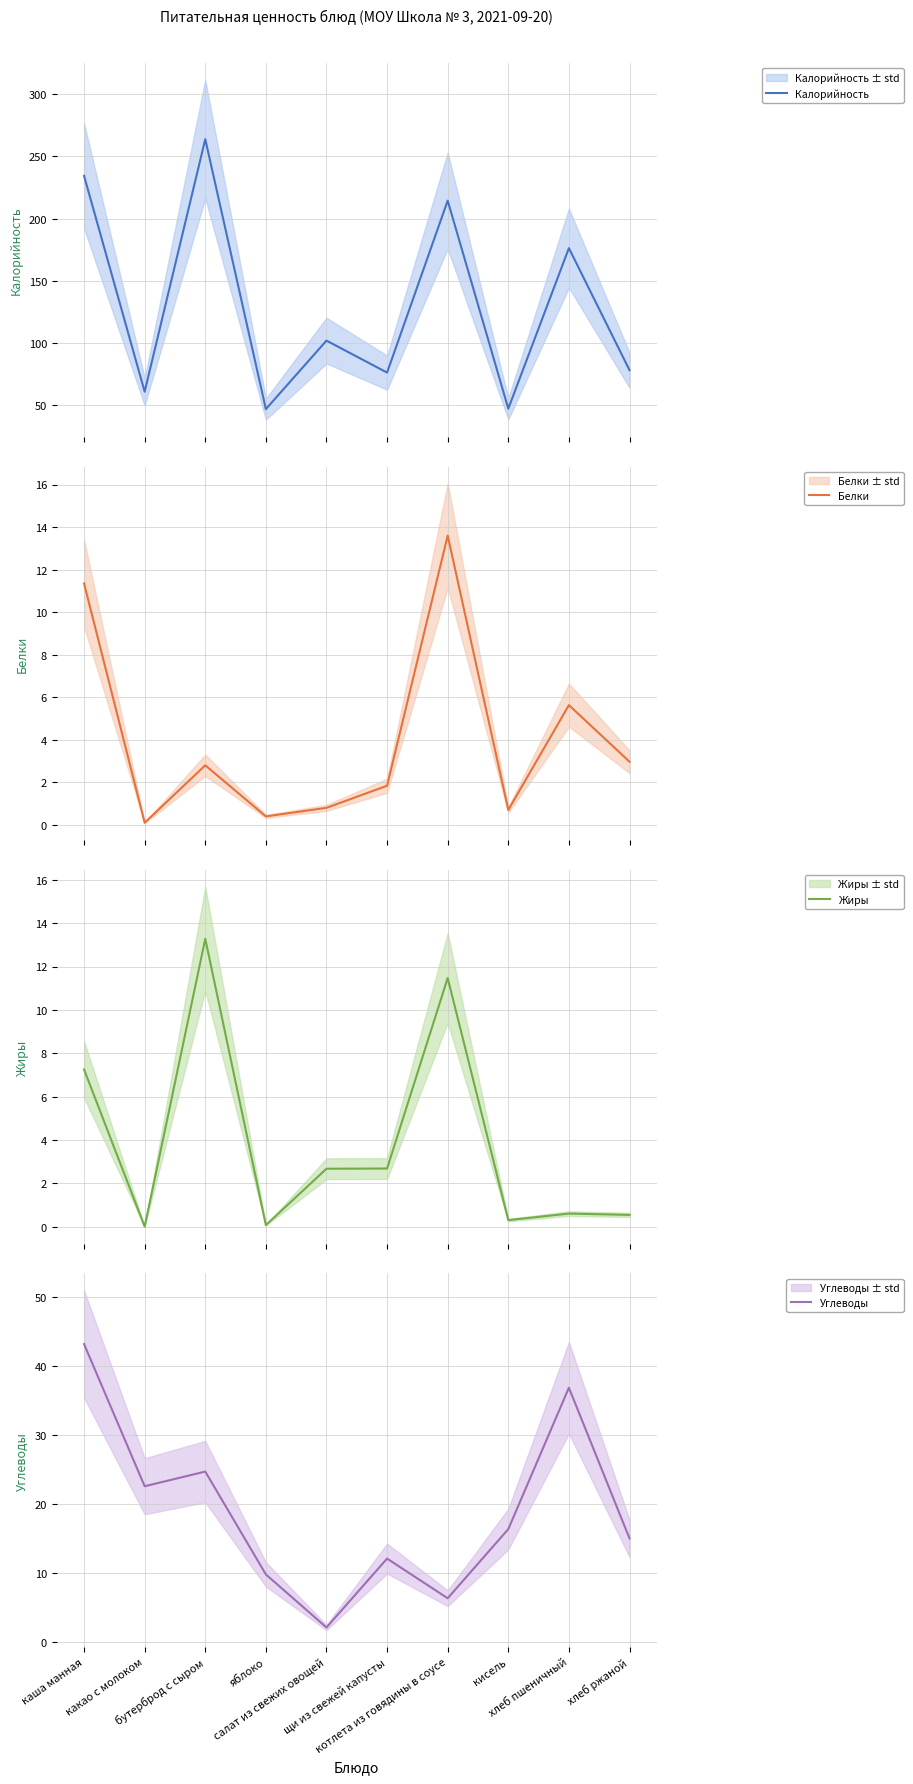

What is the total value across all series at какао с молоком?

83.7